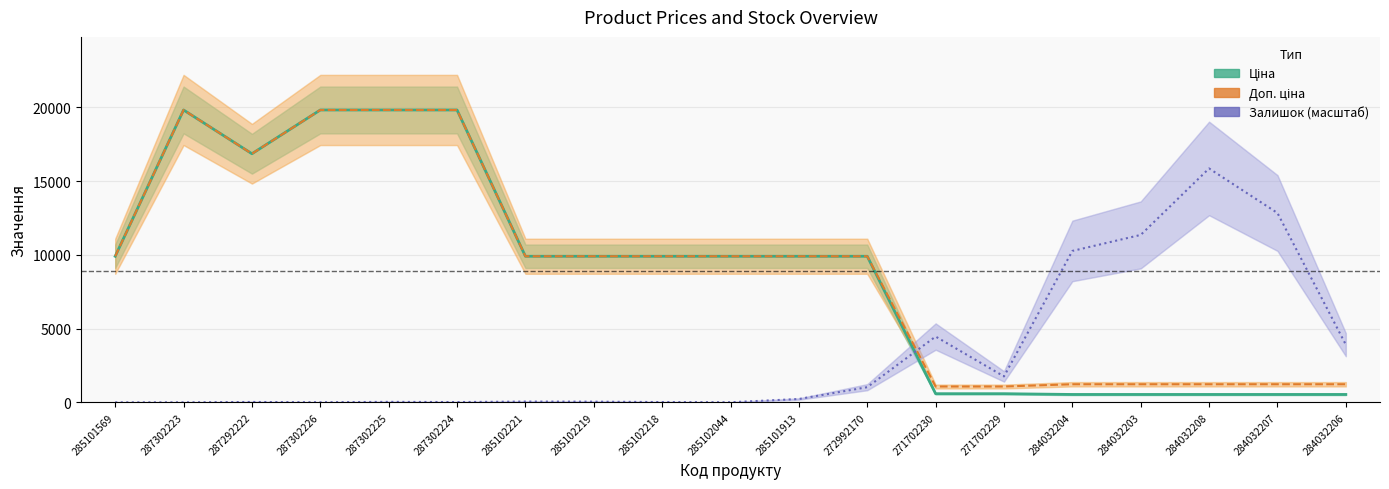

What is the difference between the maximum and minimum values in the Залишок (масштаб) series?

15864.9